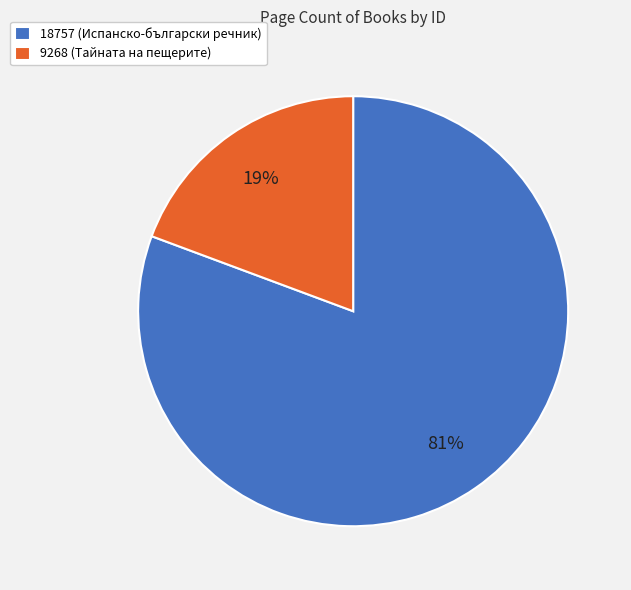

Which has a higher value, 9268 or 18757?

18757